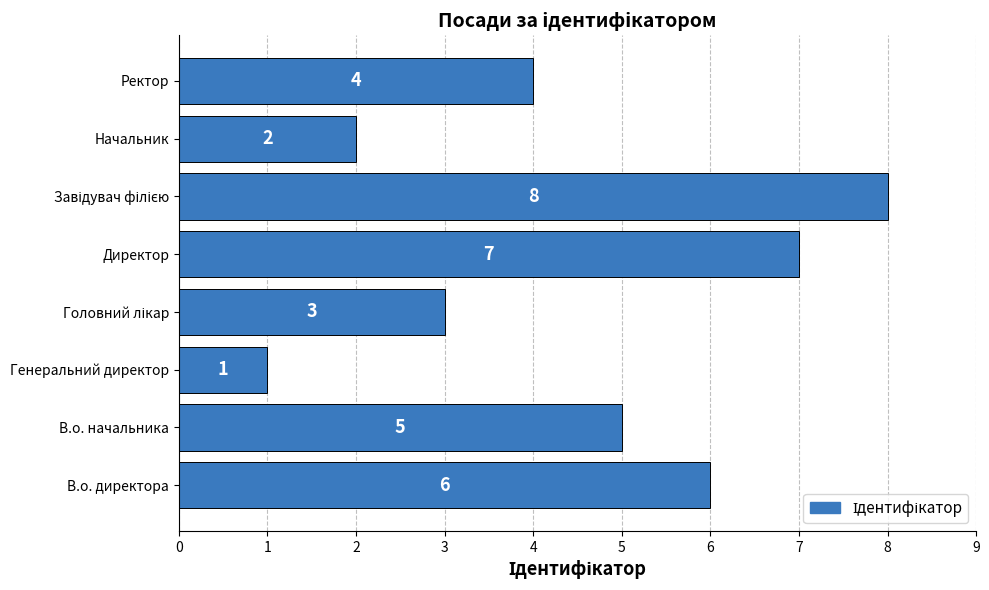

What is the change in value from В.о. директора to Директор?

+1